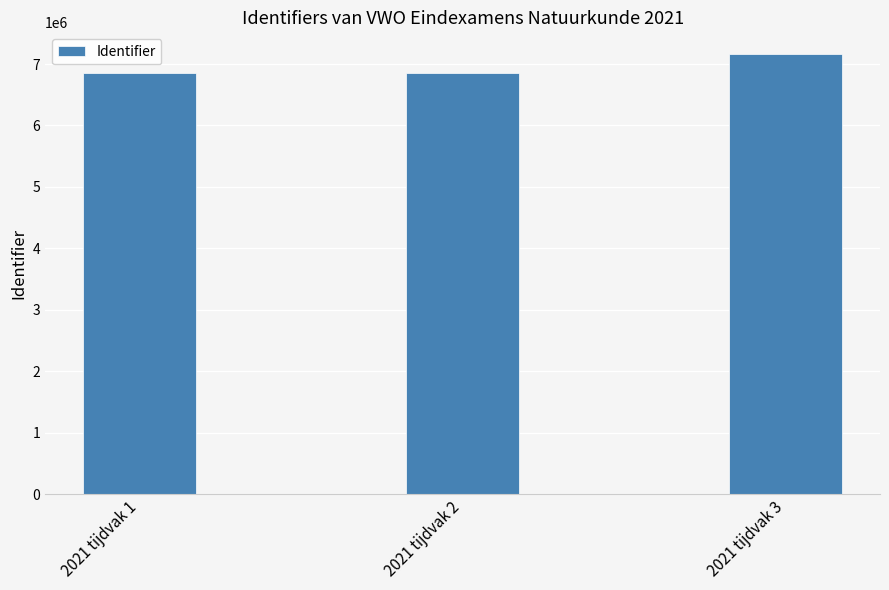

How many data points does each series have?

3